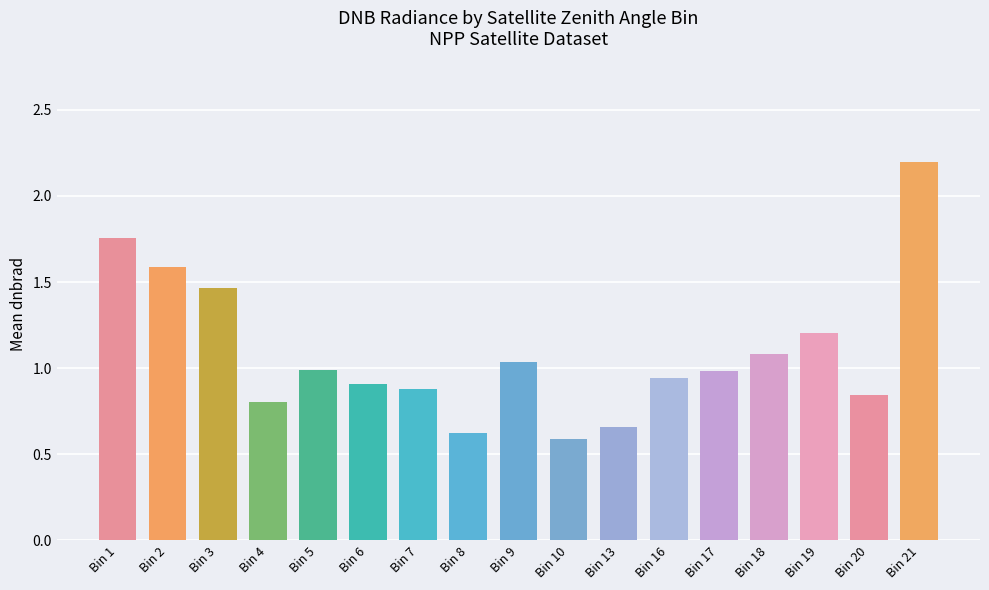

What is the value of the 14th bar from the left?

1.1